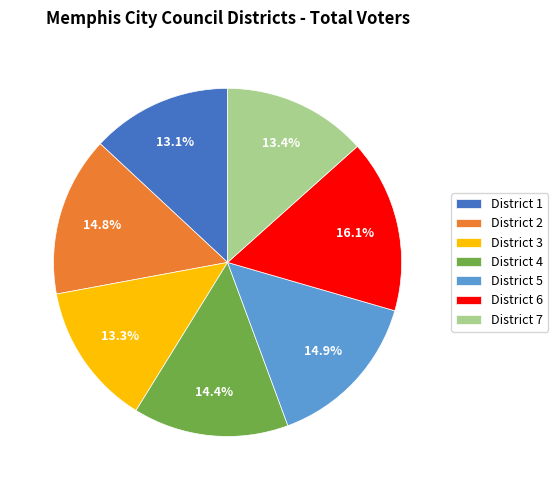

Does any single category account for the majority?

No